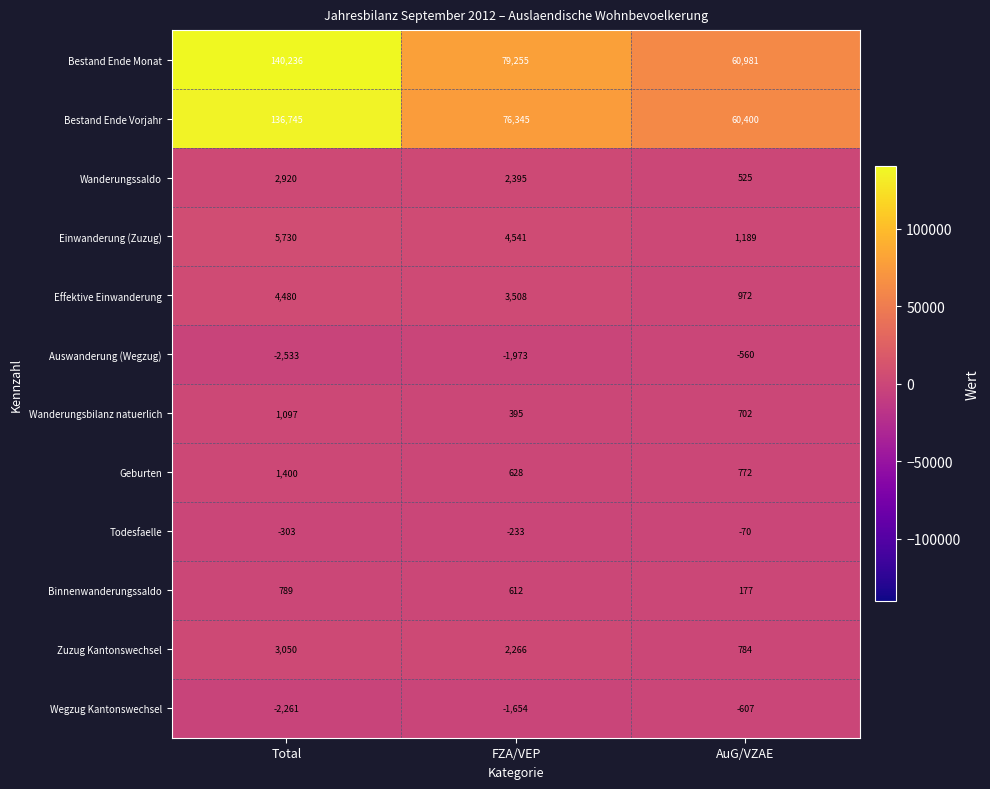

Read the Binnenwanderungssaldo value at FZA/VEP, to the nearest 100.

600